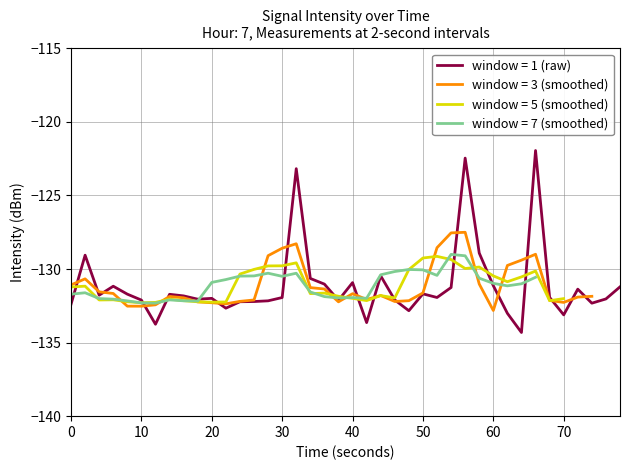

What is the highest value of the window = 1 (raw) series?

-121.9